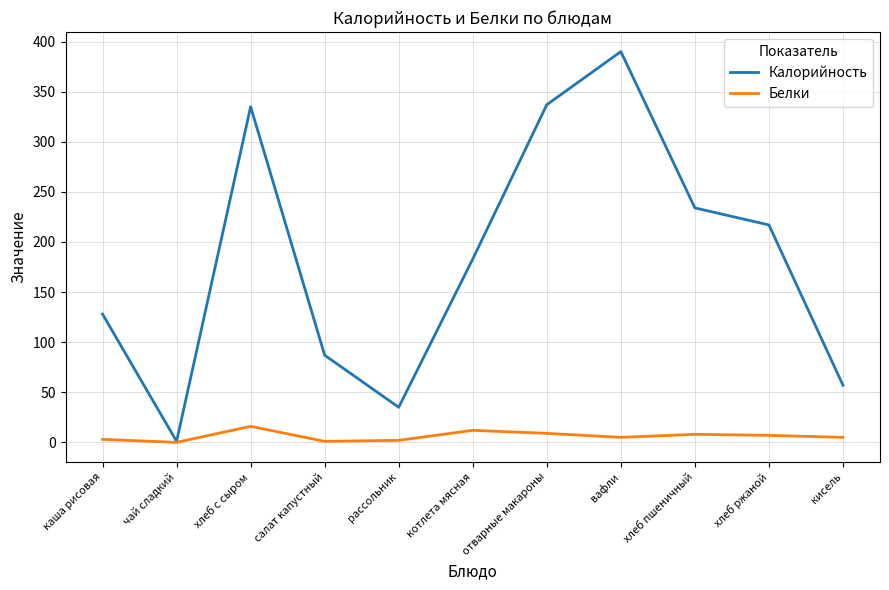

True or false: Калорийность has a value of 98 at котлета мясная.

False